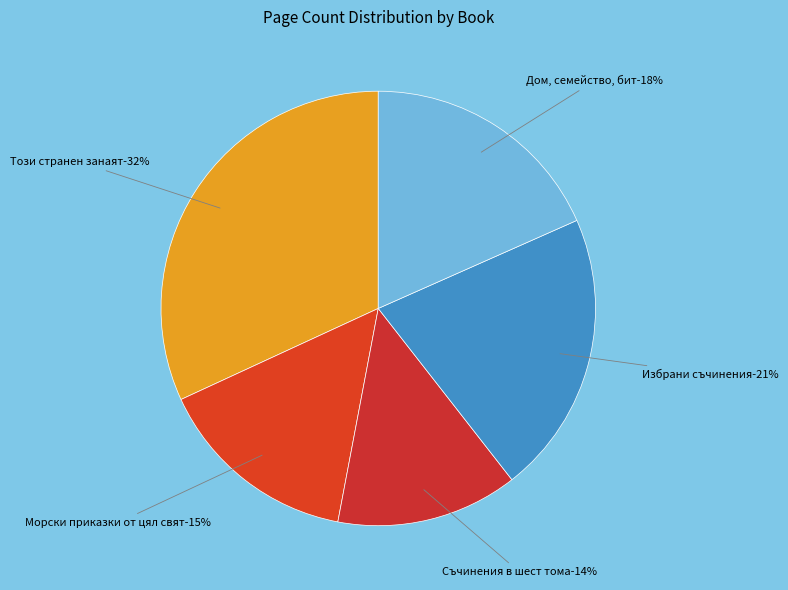

Is Дом, семейство, бит (1646) the majority of the pie?

No